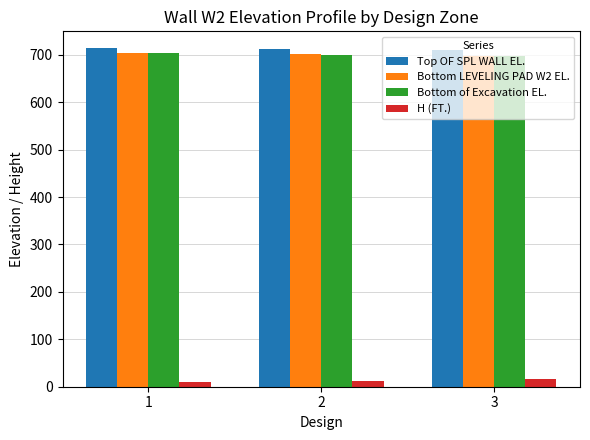

What is the sum of all Bottom of Excavation EL. values?

2100.0